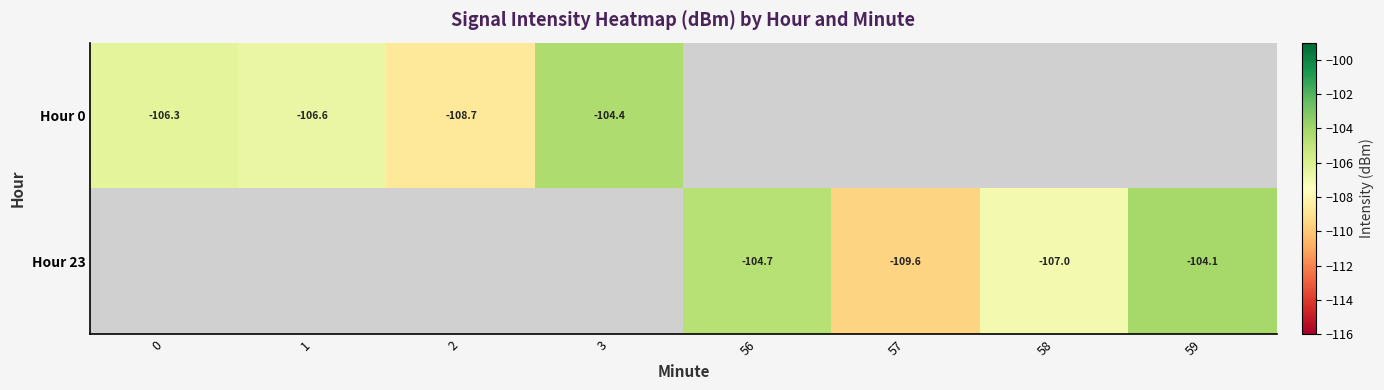

Which has a higher value, 2 or 1?

1